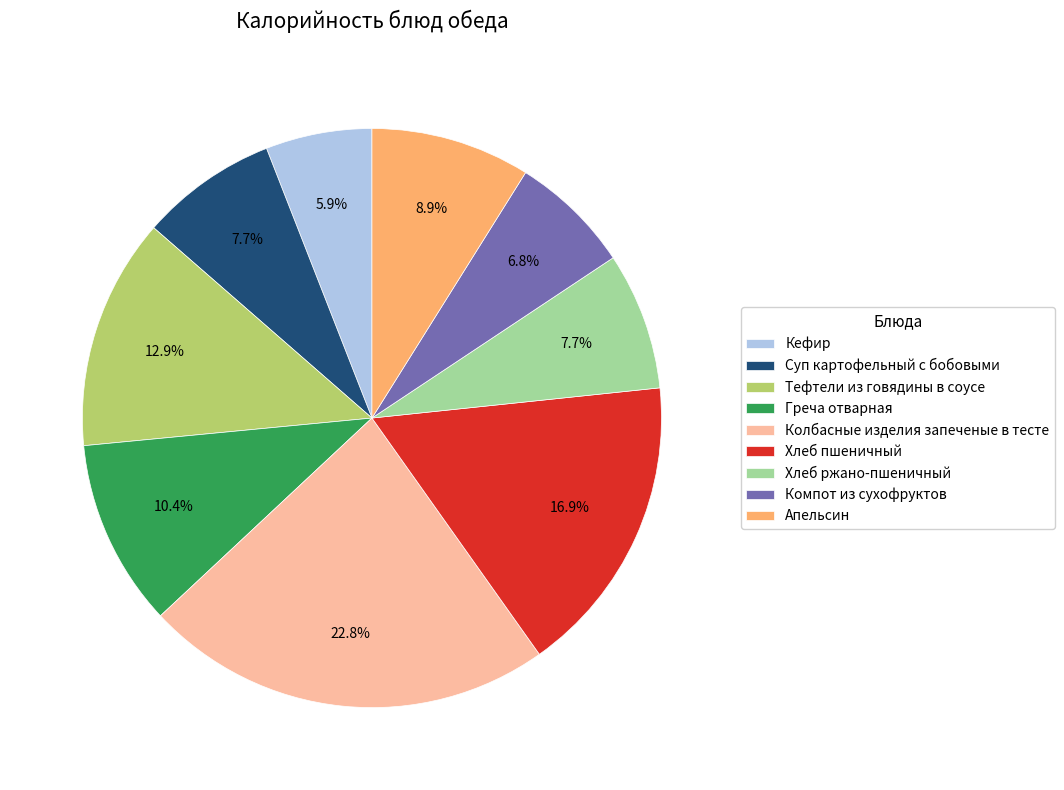

What percentage is NOT represented by Хлеб пшеничный?

83.1%